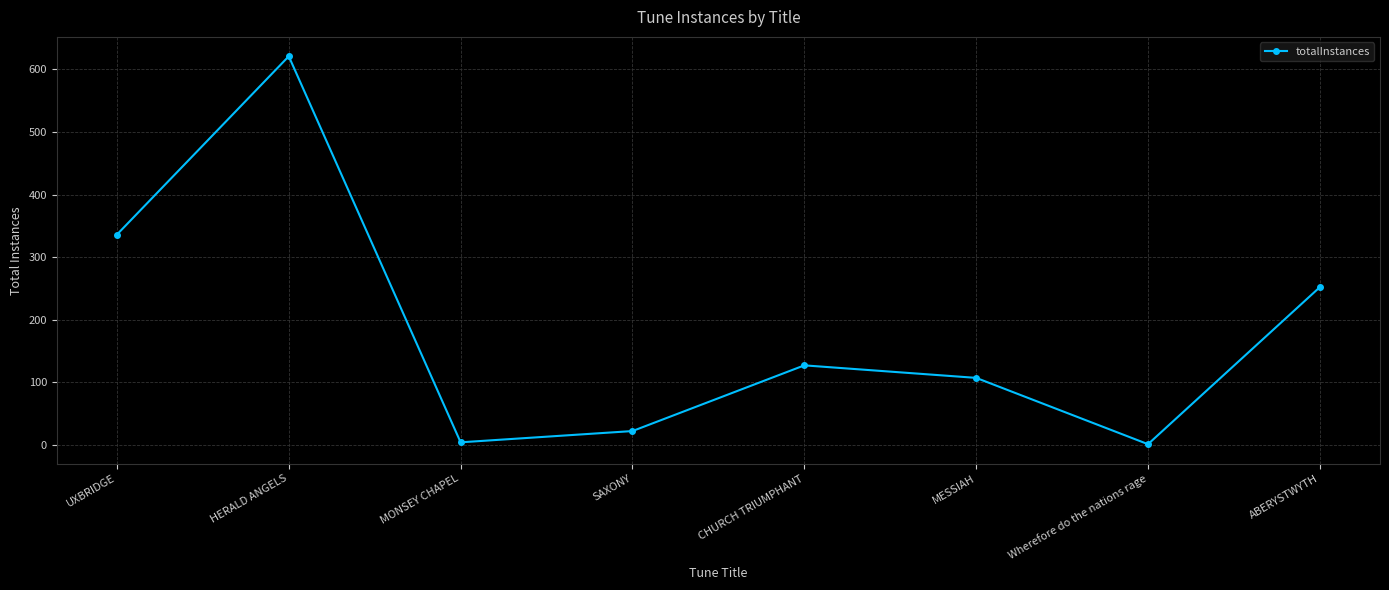

What is the value of the 3rd point from the left?

4